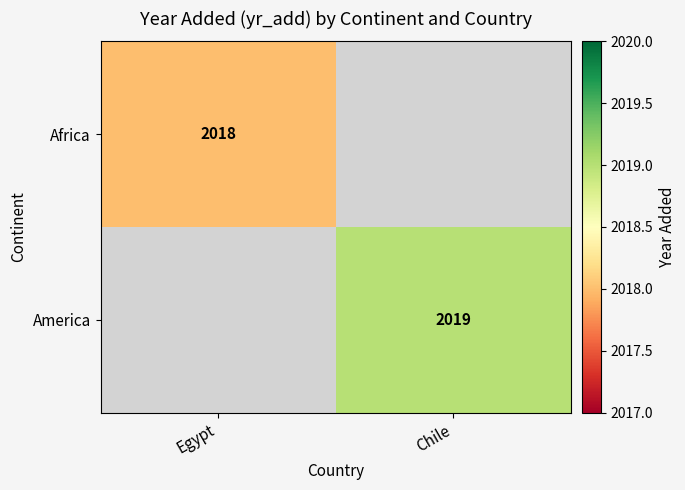

True or false: Africa has a value of 2018 at Egypt.

True